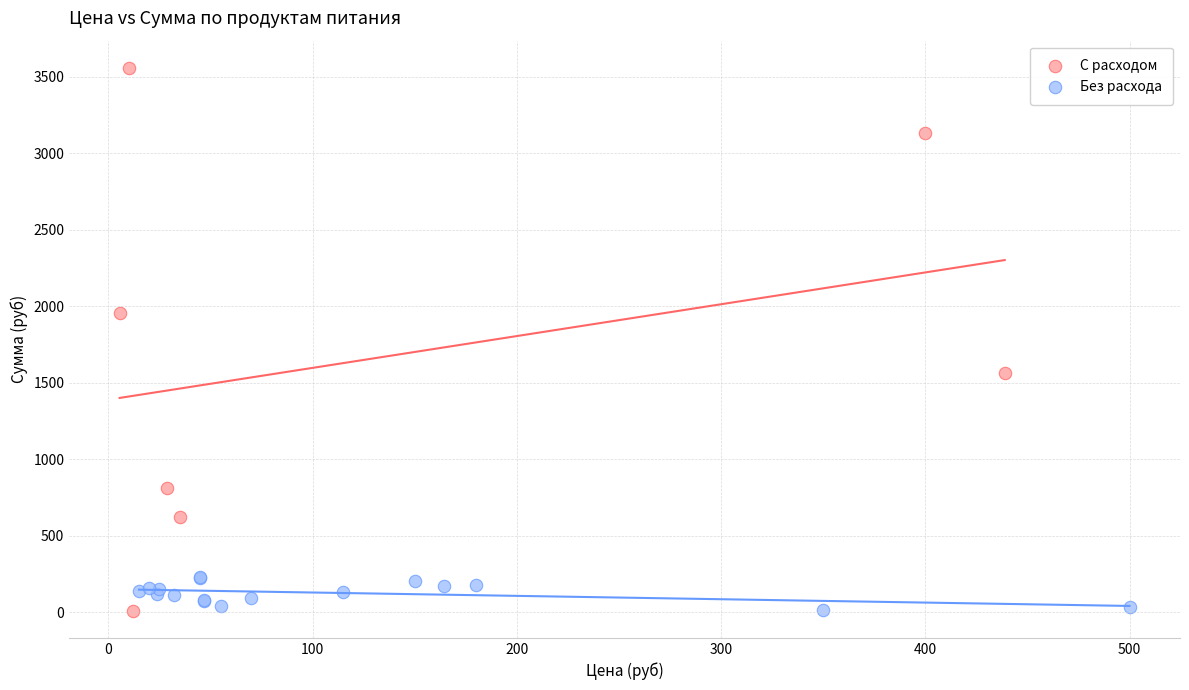

Which series has the largest Y range (max minus min)?

С расходом